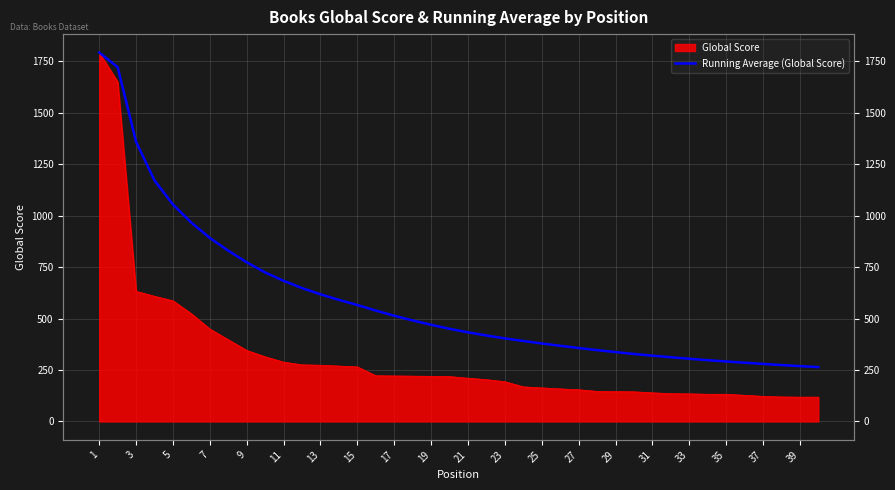

What is the difference between the maximum and minimum values?

1528.2